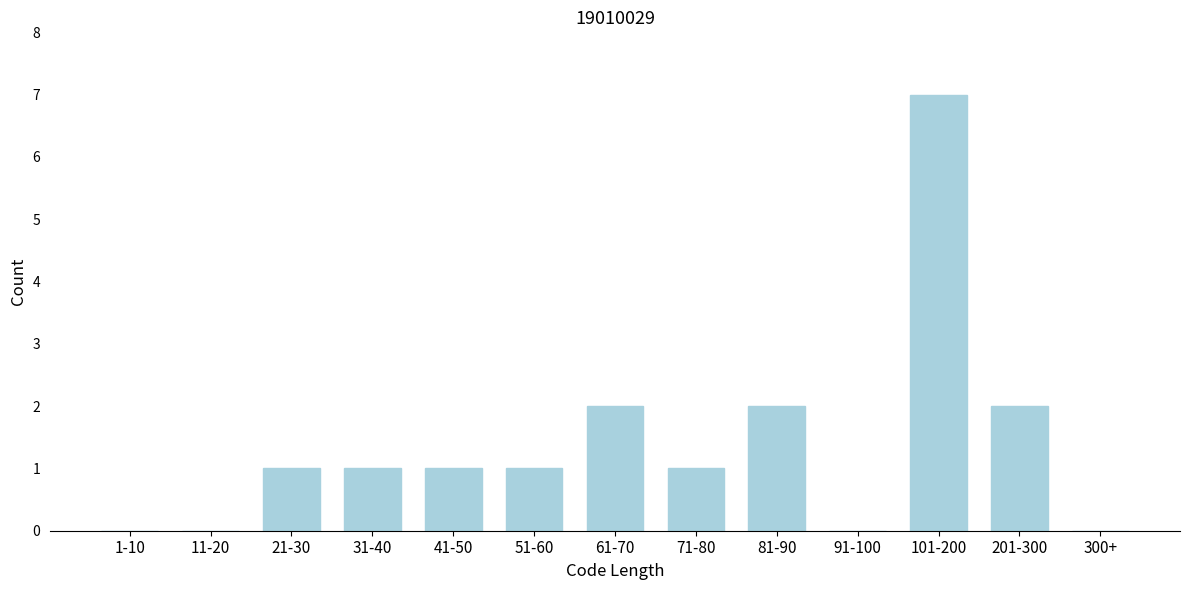

Reading left to right, what are all the values shown in this chart?

1-10=0	11-20=0	21-30=1	31-40=1	41-50=1	51-60=1	61-70=2	71-80=1	81-90=2	91-100=0	101-200=7	201-300=2	300+=0